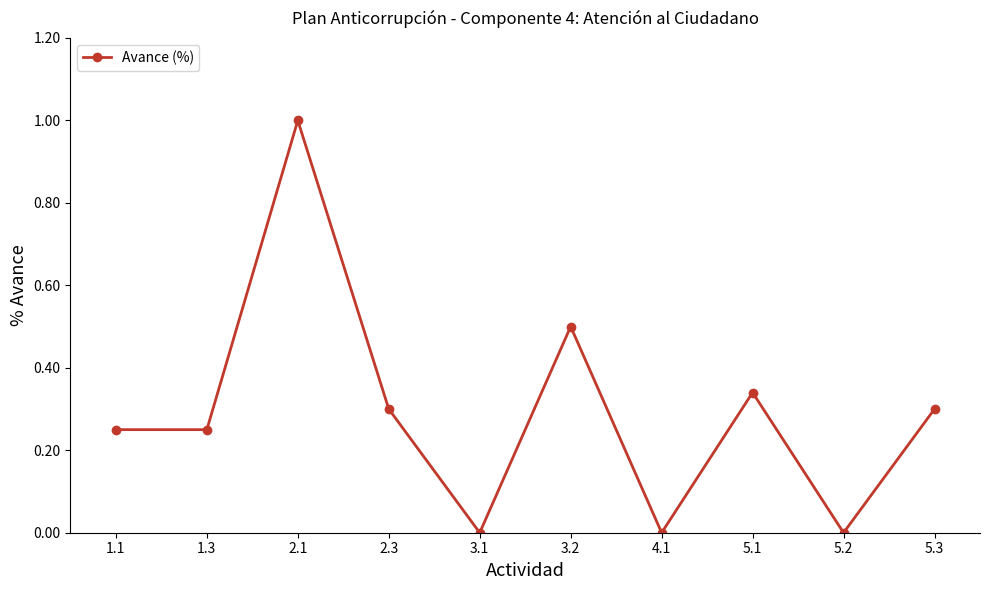

At which category does the chart reach its peak across all series?

2.1